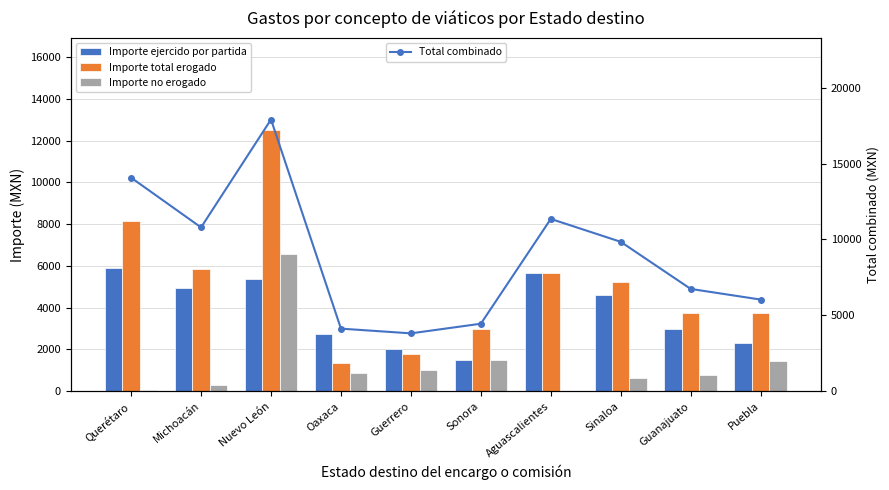

What is the value of the Total combinado bar at the 6th from the left?

4448.0